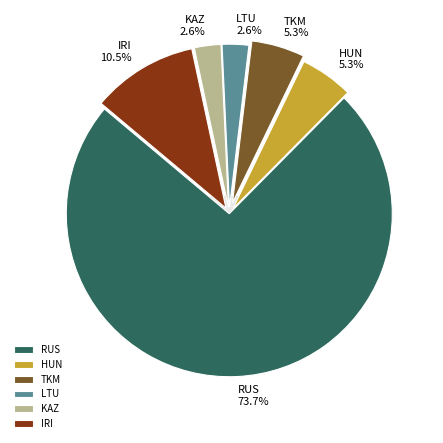

Is there a majority slice in this chart?

Yes